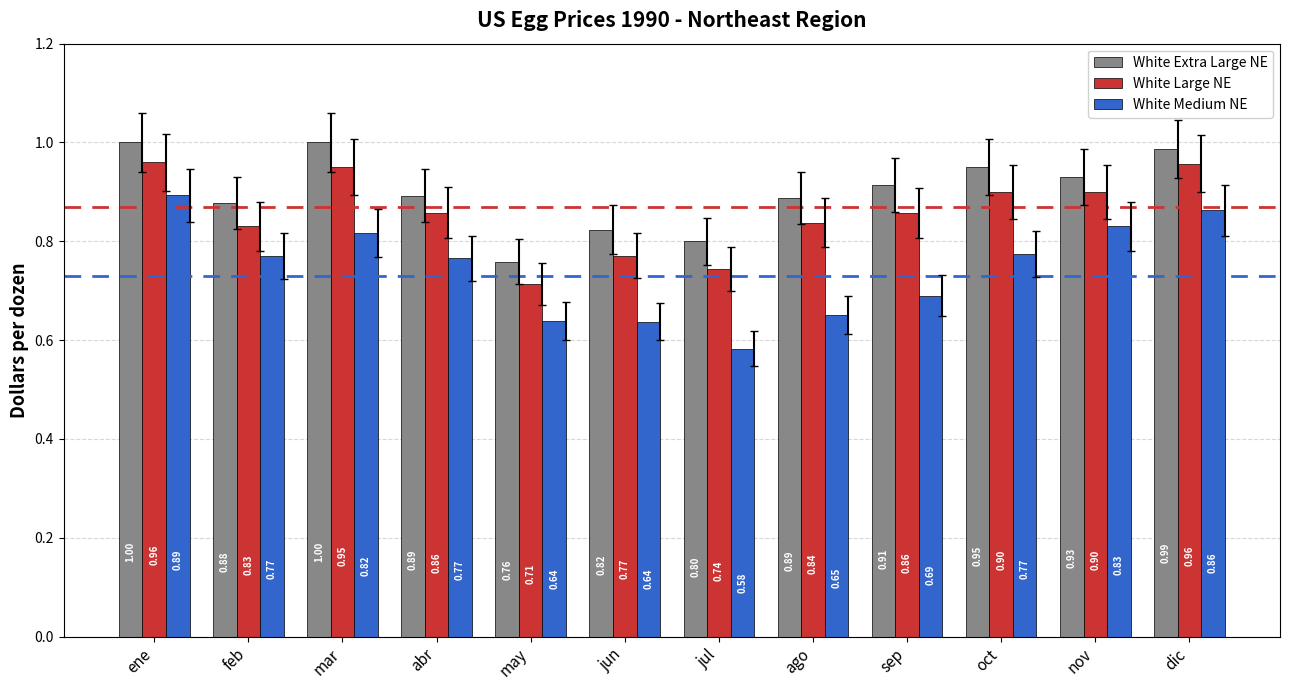

What is the label of the 8th bar from the left?

ago